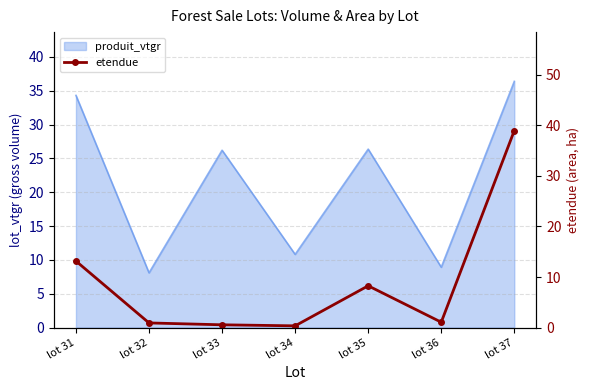

What is the minimum value shown in the chart?

0.3